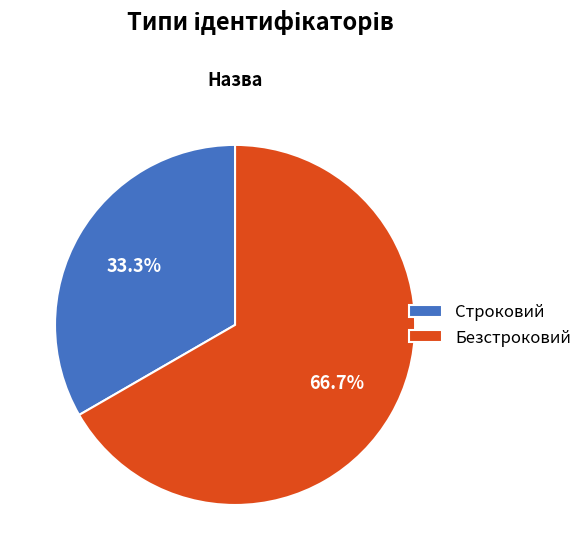

Do Строковий and Безстроковий together represent more than half of the pie?

Yes